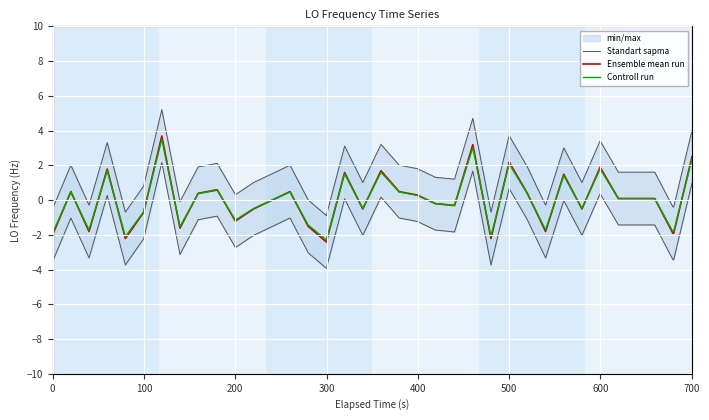

True or false: Standart sapma and Ensemble mean run cross at least once.

False